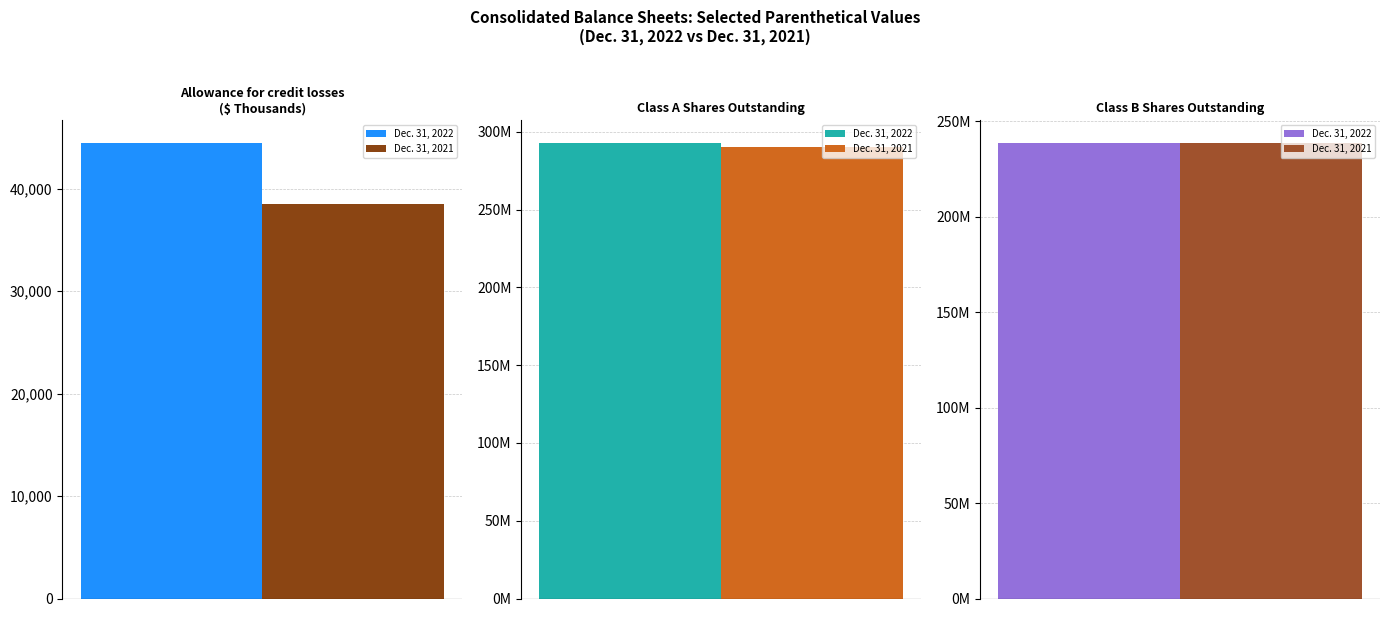

How many bars are there in total?

6